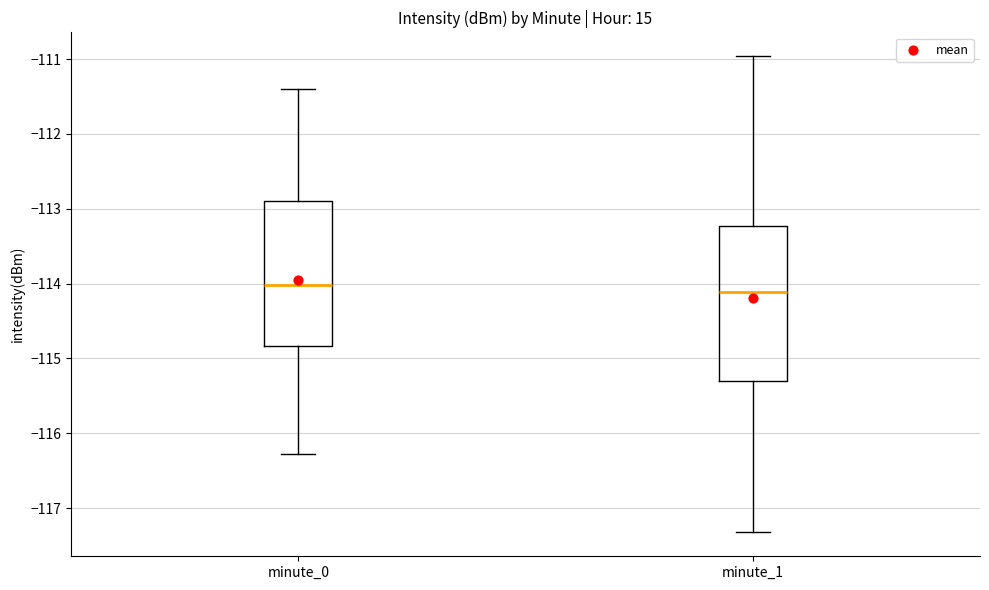

Which box's median line is the lowest?

minute_1